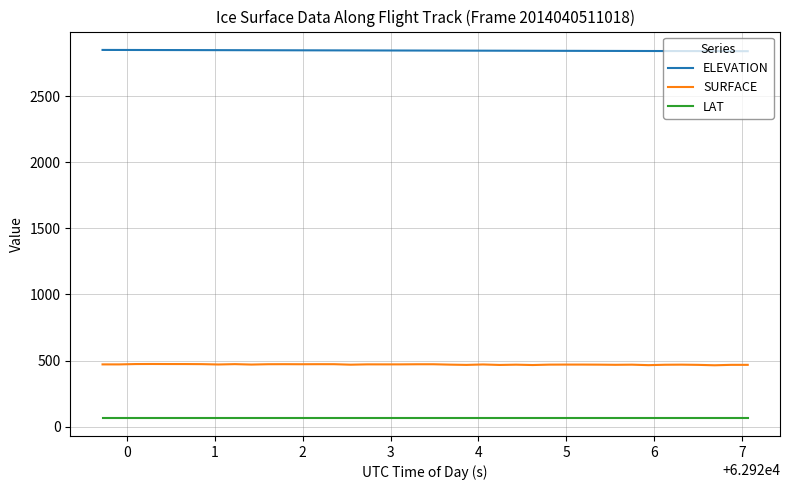

What is the minimum value for ELEVATION?

2840.8